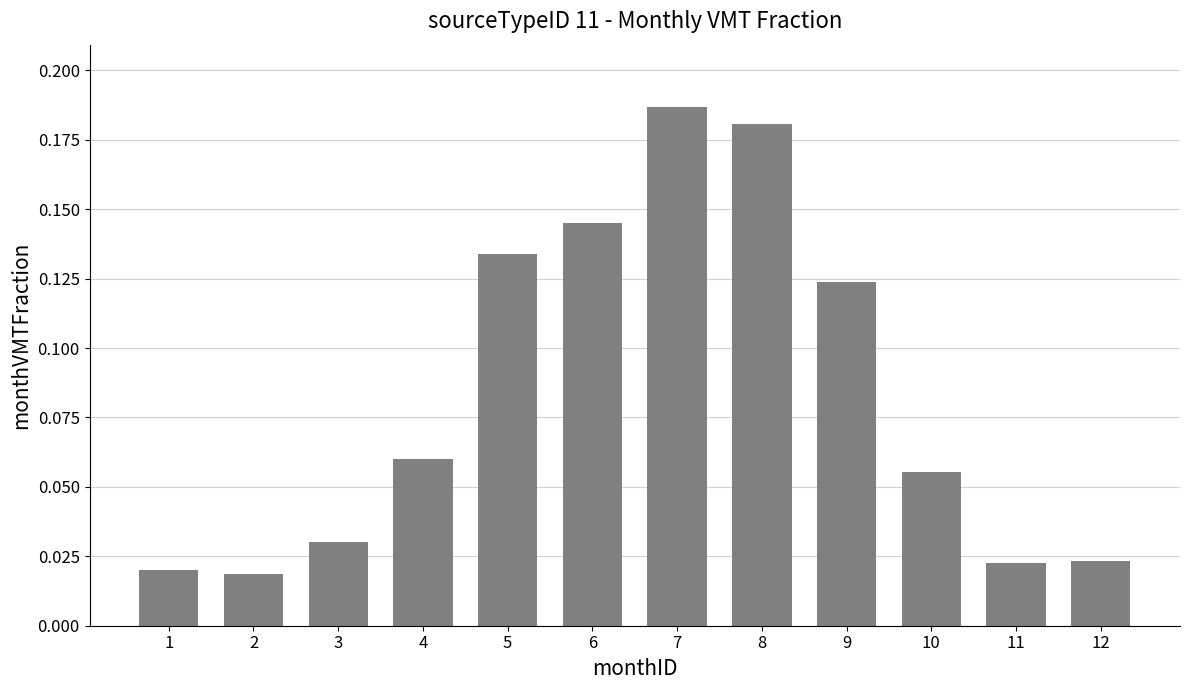

Count the values in the range 0 to 1.

12